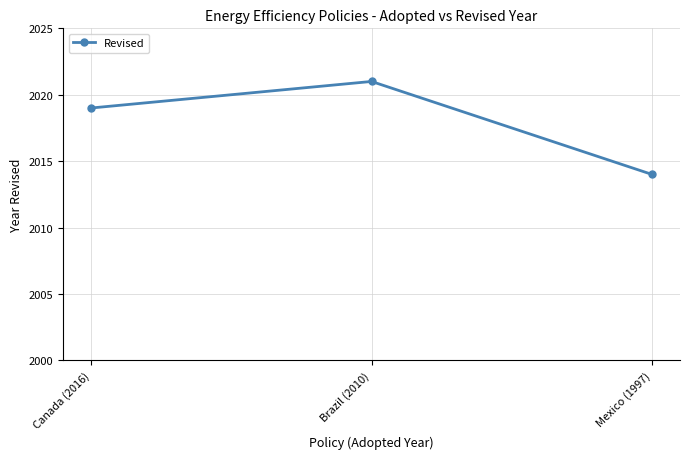

Read the value at Canada (2016).

2019